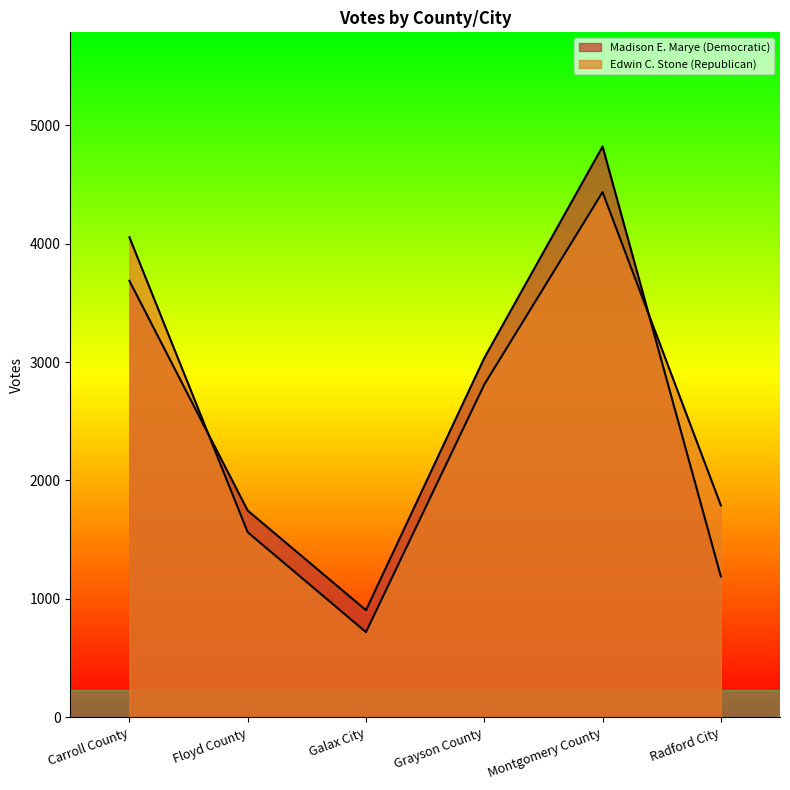

Where is the first local maximum for Edwin C. Stone (Republican)?

Montgomery County